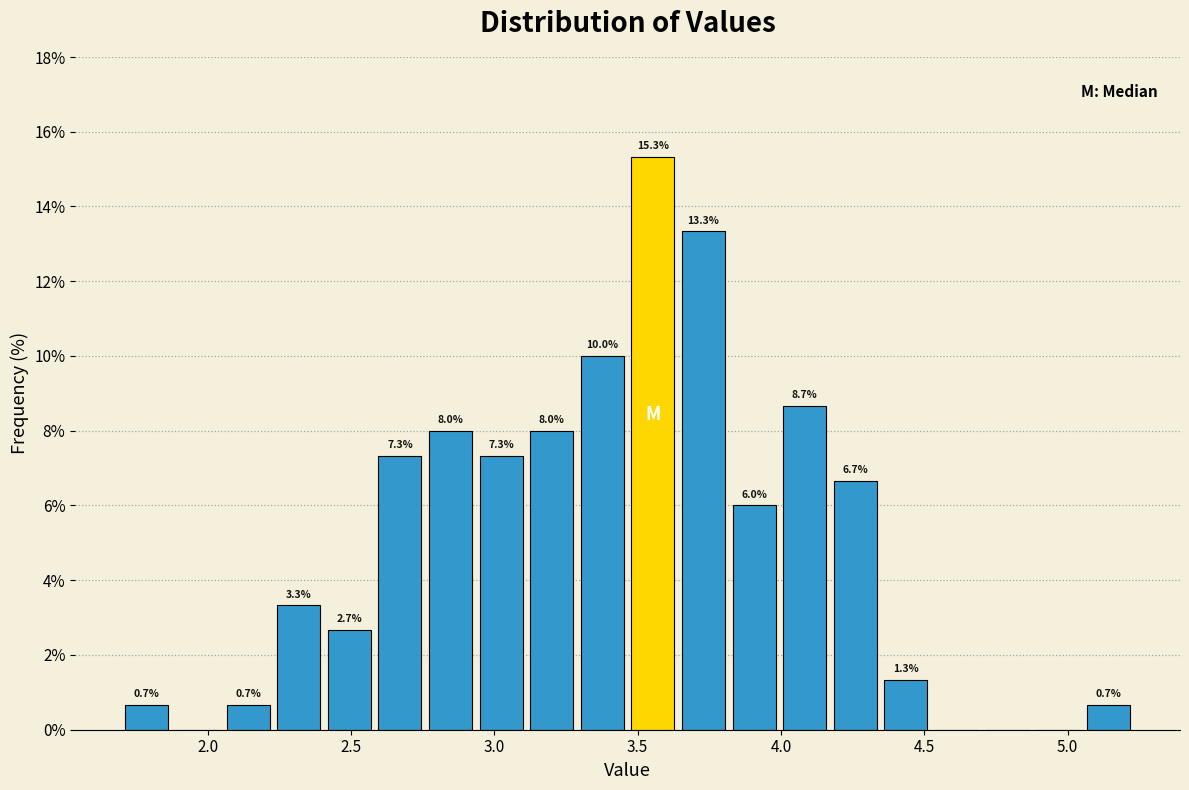

Around what value on the x-axis is the tallest bar? Give the approximate position of its centre, as read against the axis.

3.55